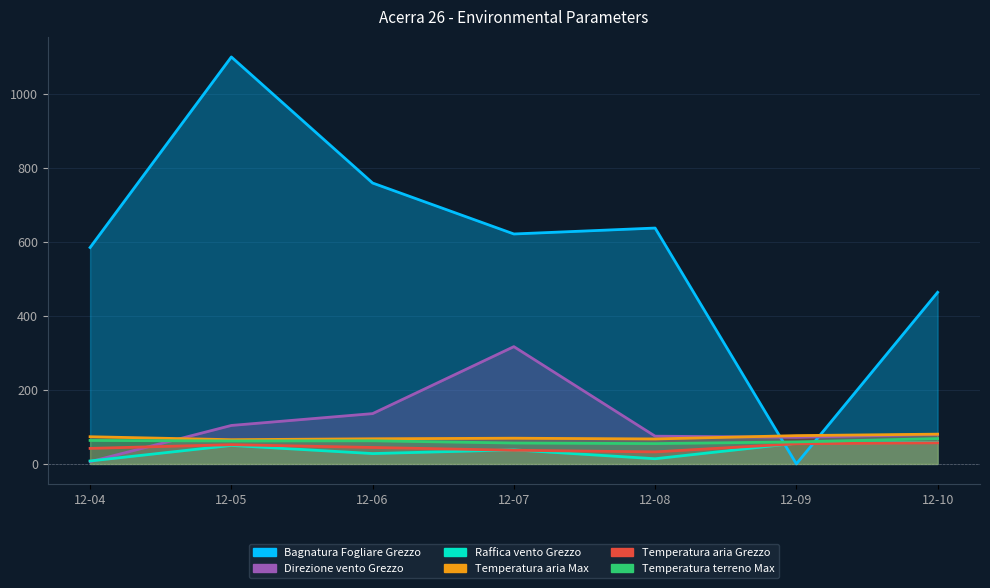

How many data points in Direzione vento Grezzo are above 80?

3